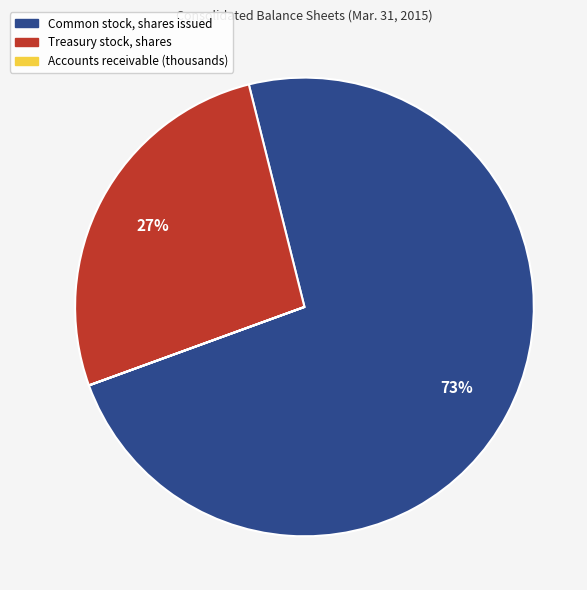

The Common stock, shares issued slice represents 82% of the pie. True or false?

False